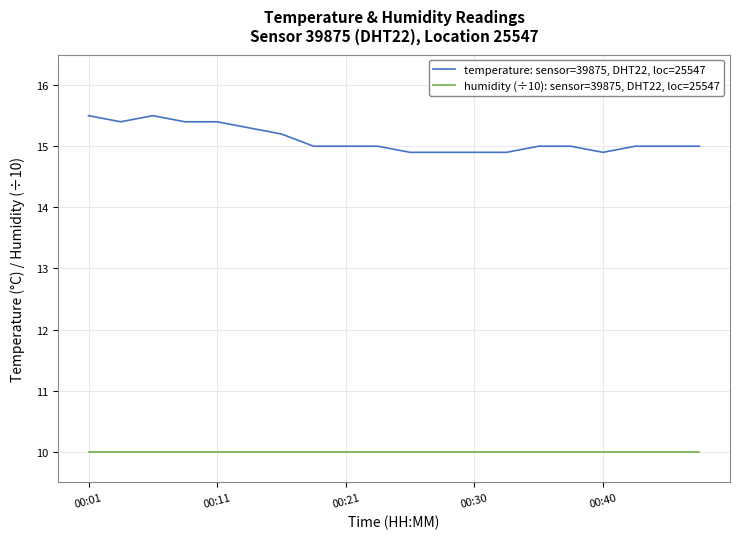

Which series has the largest total across all categories?

temperature: sensor=39875, DHT22, loc=25547